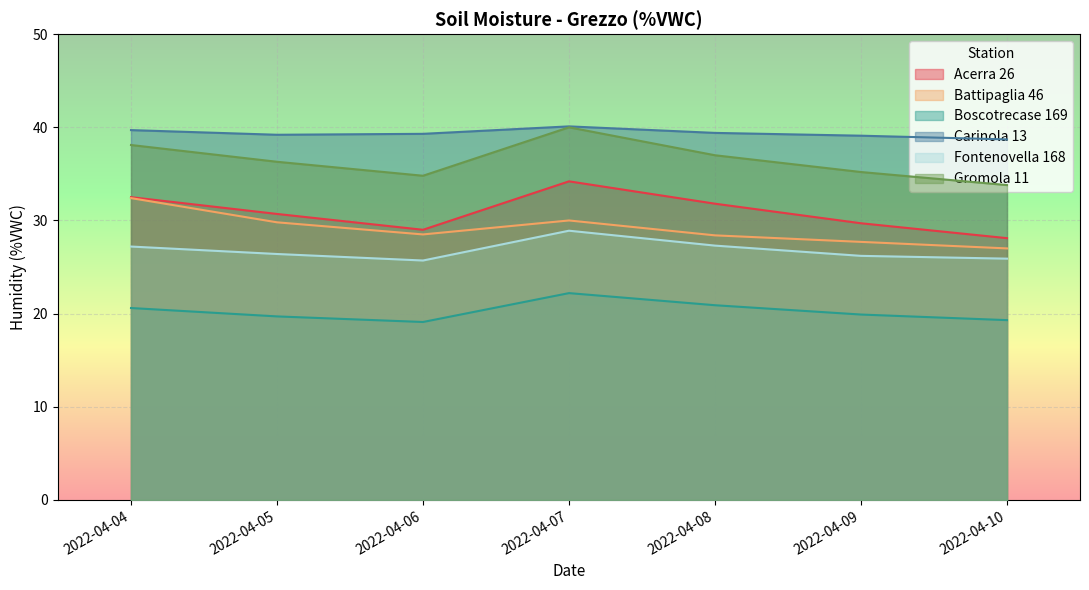

How many lines are shown in the chart?

6